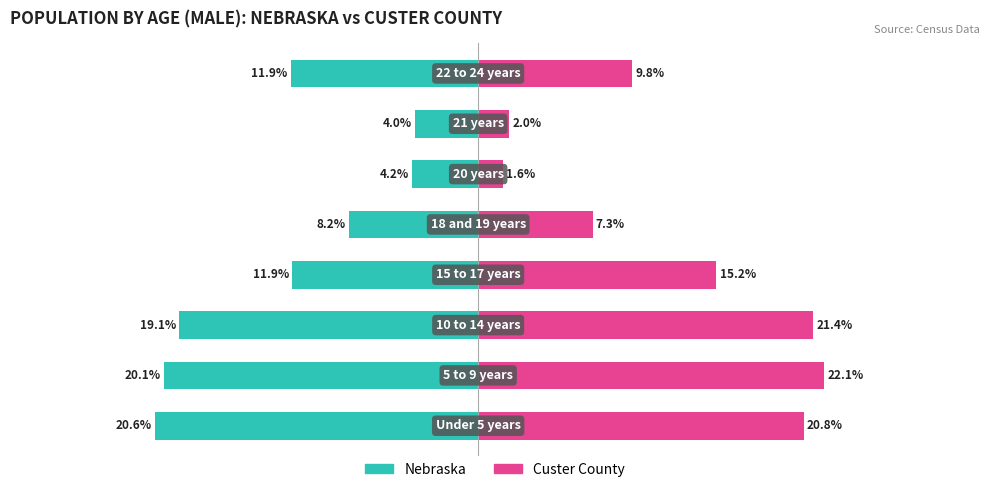

Is the value of Nebraska at 0 greater than the value of Custer County at 40?

No